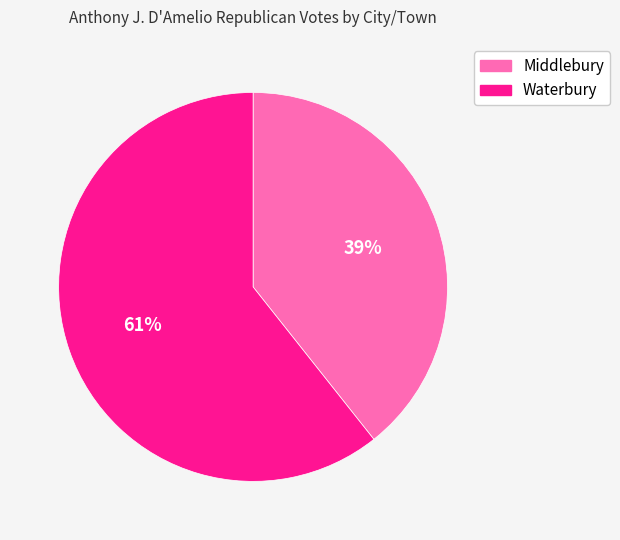

Do Middlebury and Waterbury together represent more than half of the pie?

Yes